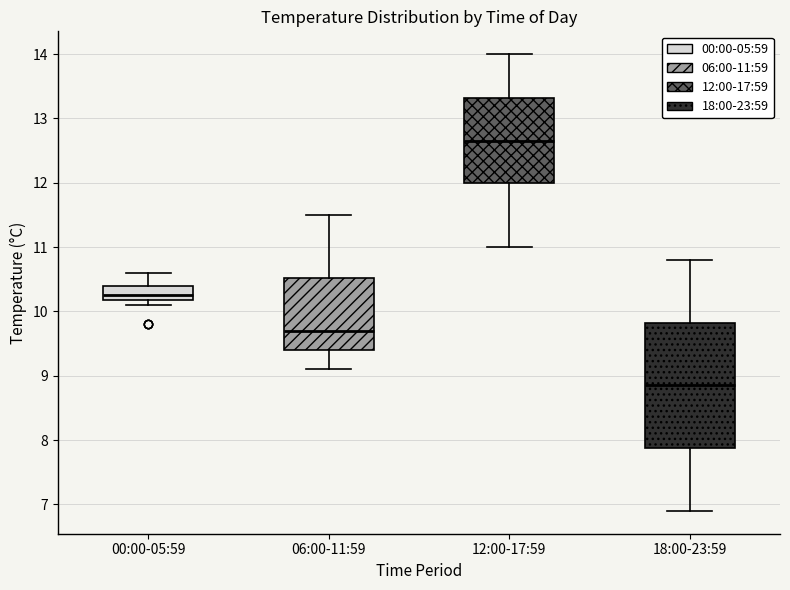

Reading left to right, read every box against the y-axis: the position of its median line, the range the box covers, and the ends of its whiskers. The values are not printed on the chart, so give them approximately, as read against the axis.

00:00-05:59: median 10.3, box 10.2 to 10.4, whiskers 10.1 to 10.6
06:00-11:59: median 9.7, box 9.4 to 10.5, whiskers 9.1 to 11.5
12:00-17:59: median 12.7, box 12.0 to 13.3, whiskers 11.0 to 14.0
18:00-23:59: median 8.9, box 7.9 to 9.8, whiskers 6.9 to 10.8